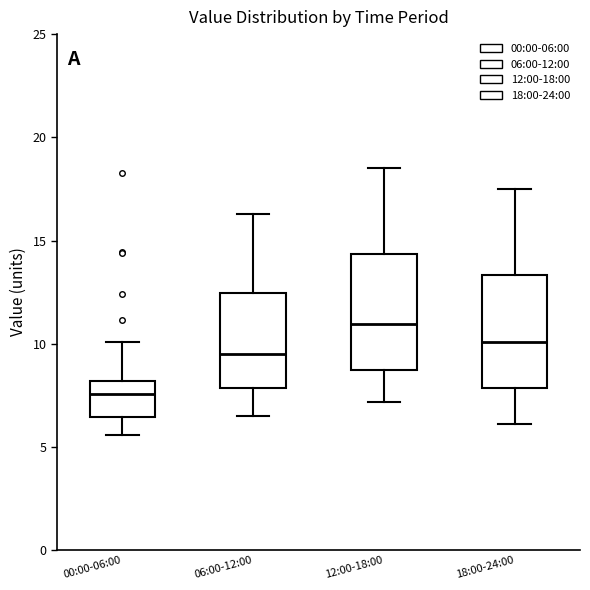

Reading left to right, transcribe this box plot: for each box, give where its median line is, the range the box spans, and where its two whiskers end, as read against the y-axis. The values are not printed on the chart, so give them approximately, as read against the axis.

00:00-06:00: median 7.5, box 6.5 to 8.0, whiskers 5.5 to 10.0
06:00-12:00: median 9.5, box 8.0 to 12.5, whiskers 6.5 to 16.5
12:00-18:00: median 11.0, box 9.0 to 14.5, whiskers 7.0 to 18.5
18:00-24:00: median 10.0, box 8.0 to 13.5, whiskers 6.0 to 17.5